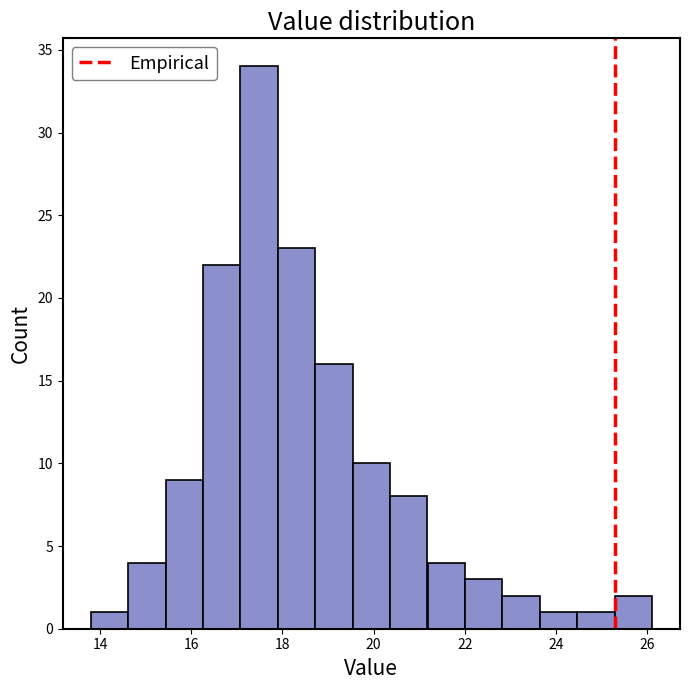

Reading left to right, transcribe this chart: for each bar, give the range it covers on the x-axis and its height. Neither the bar edges nor the heights are printed on the chart, so give them approximately, as read against the axes.

13.80 to 14.62: 1
14.62 to 15.44: 4
15.44 to 16.26: 9
16.26 to 17.08: 22
17.08 to 17.90: 34
17.90 to 18.72: 23
18.72 to 19.54: 16
19.54 to 20.36: 10
20.36 to 21.18: 8
21.18 to 22.00: 4
22.00 to 22.82: 3
22.82 to 23.64: 2
23.64 to 24.46: 1
24.46 to 25.28: 1
25.28 to 26.10: 2